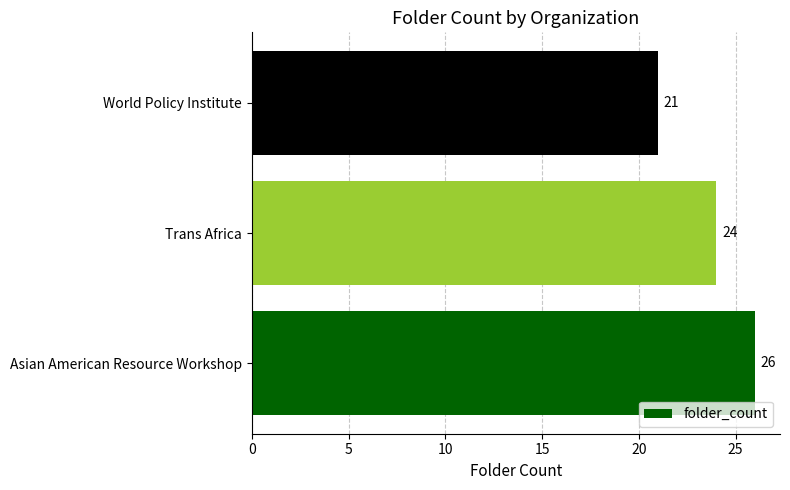

Approximately how many times larger is the value at Asian American Resource Workshop compared to World Policy Institute?

1.2